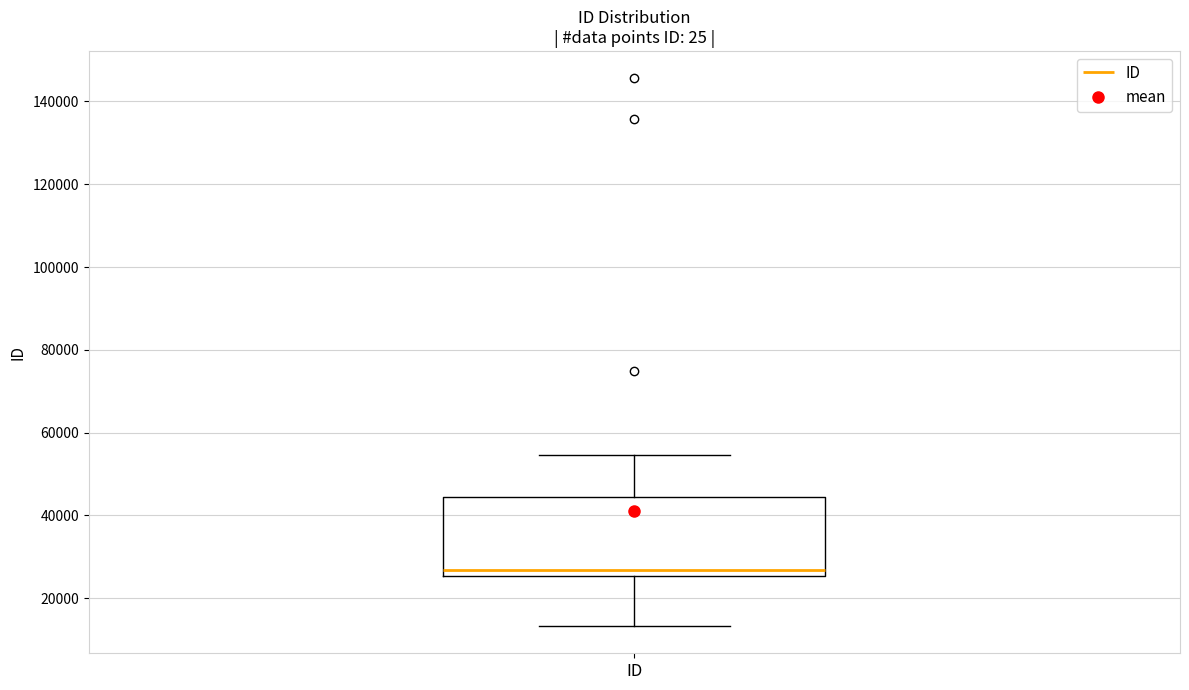

Read this box plot against the y-axis: the position of the median line, the range covered by the box, and the ends of both whiskers. The values are not printed on the chart, so give them approximately, as read against the axis.

median 26000 (just above the box's lower edge), box 26000 to 44000, whiskers 14000 to 54000